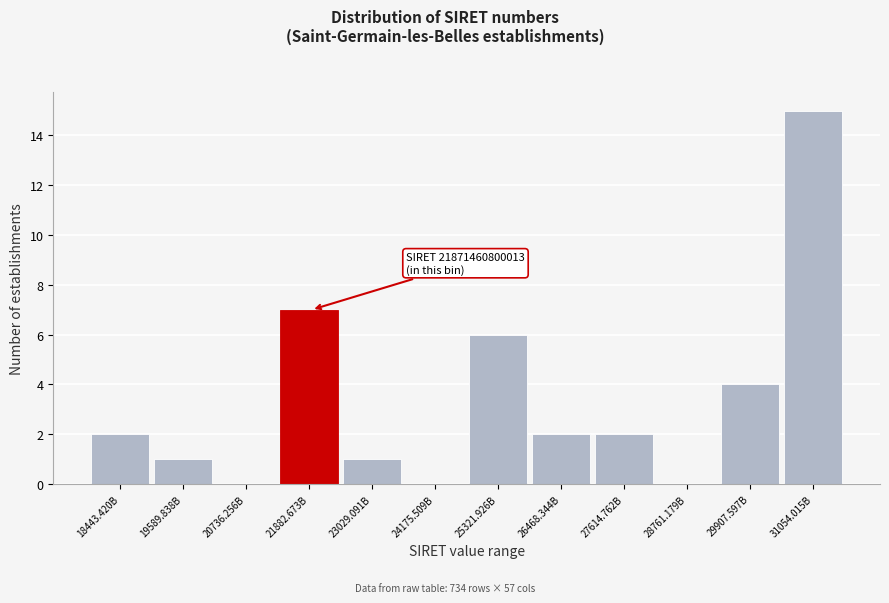

Reading right to left, transcribe all the data shown in this chart.

31054.015B=15	29907.597B=4	28761.179B=0	27614.762B=2	26468.344B=2	25321.926B=6	24175.509B=0	23029.091B=1	21882.673B=7	20736.256B=0	19589.838B=1	18443.420B=2